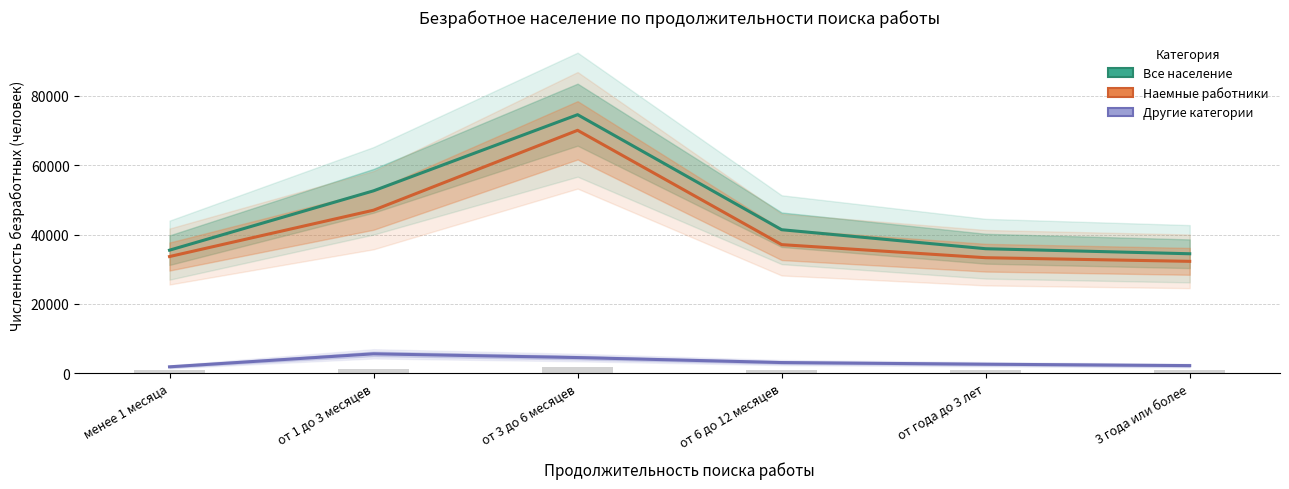

Is the value of Другие категории at от 1 до 3 месяцев greater than the value of Все население at от 6 до 12 месяцев?

No